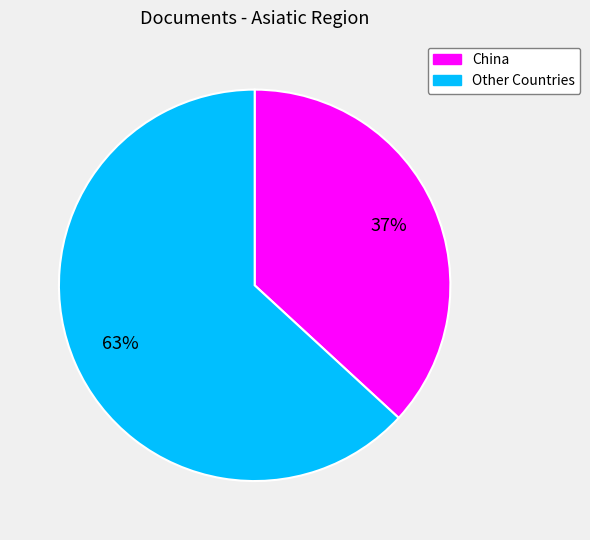

Does any single category account for the majority?

Yes